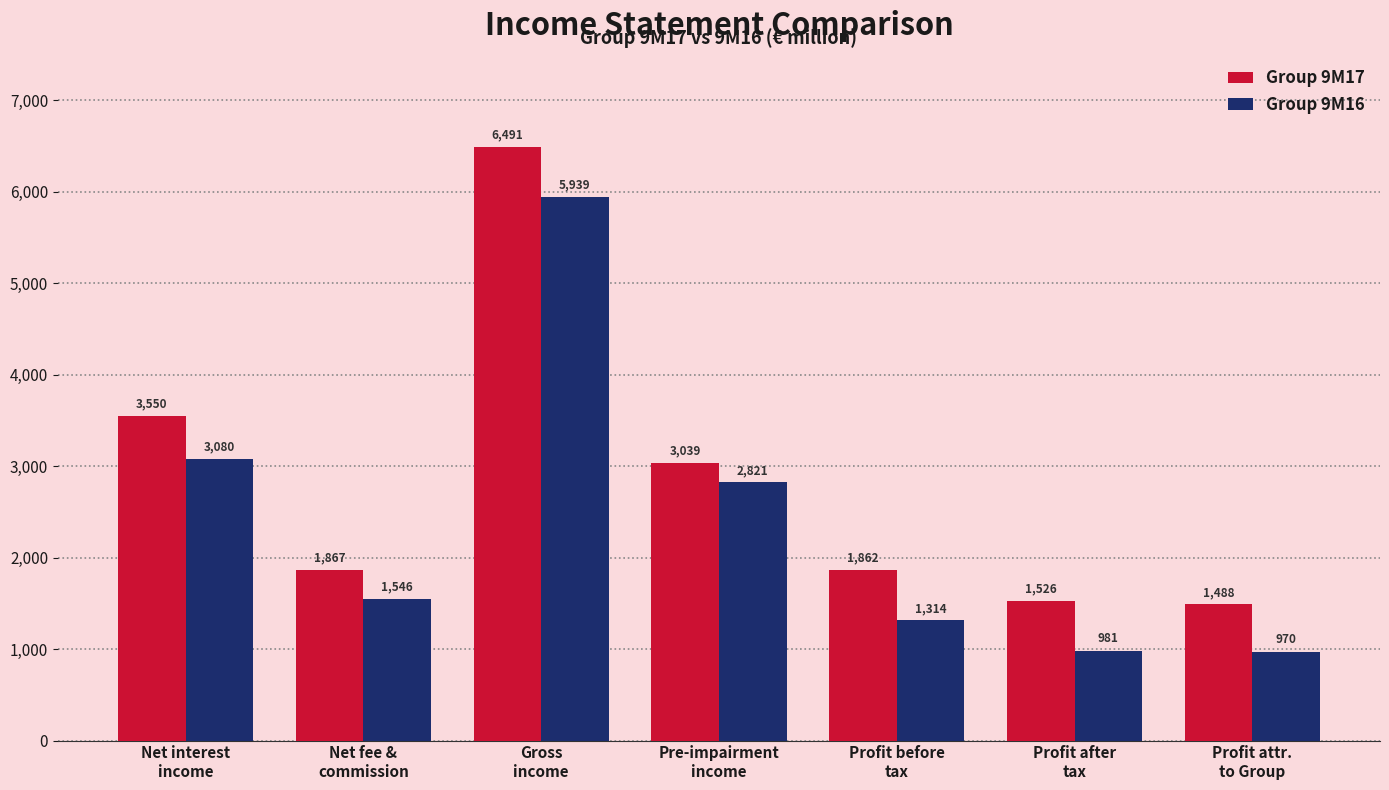

At which label does Group 9M16 first exceed 1546?

Net interest
income